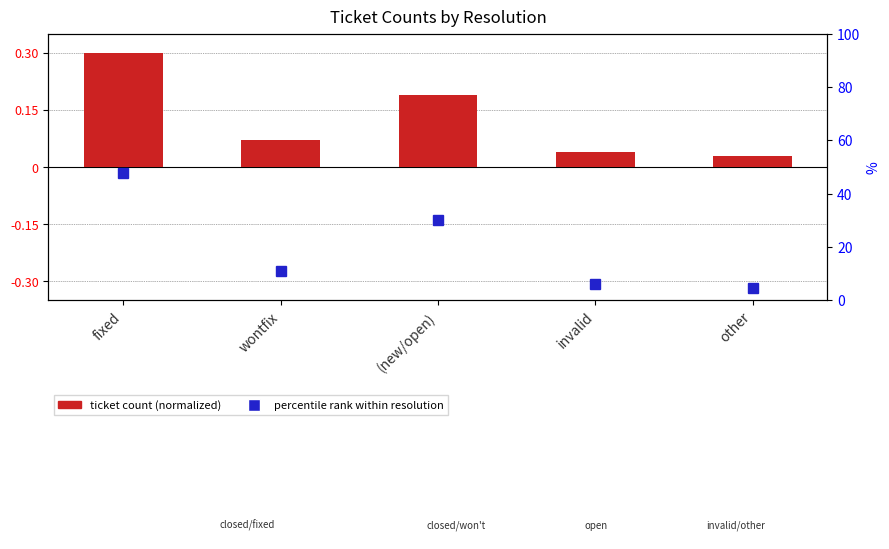

What is the approximate value at wontfix?

0.1